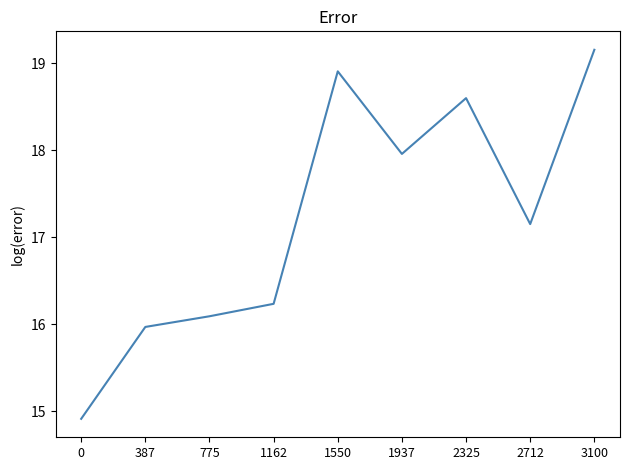

The chart shows a value of 14.9 at 0. True or false?

True